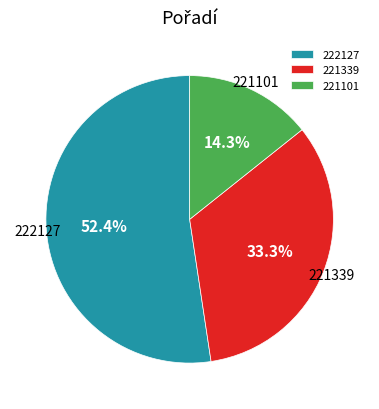

Which slice is the smallest?

221101